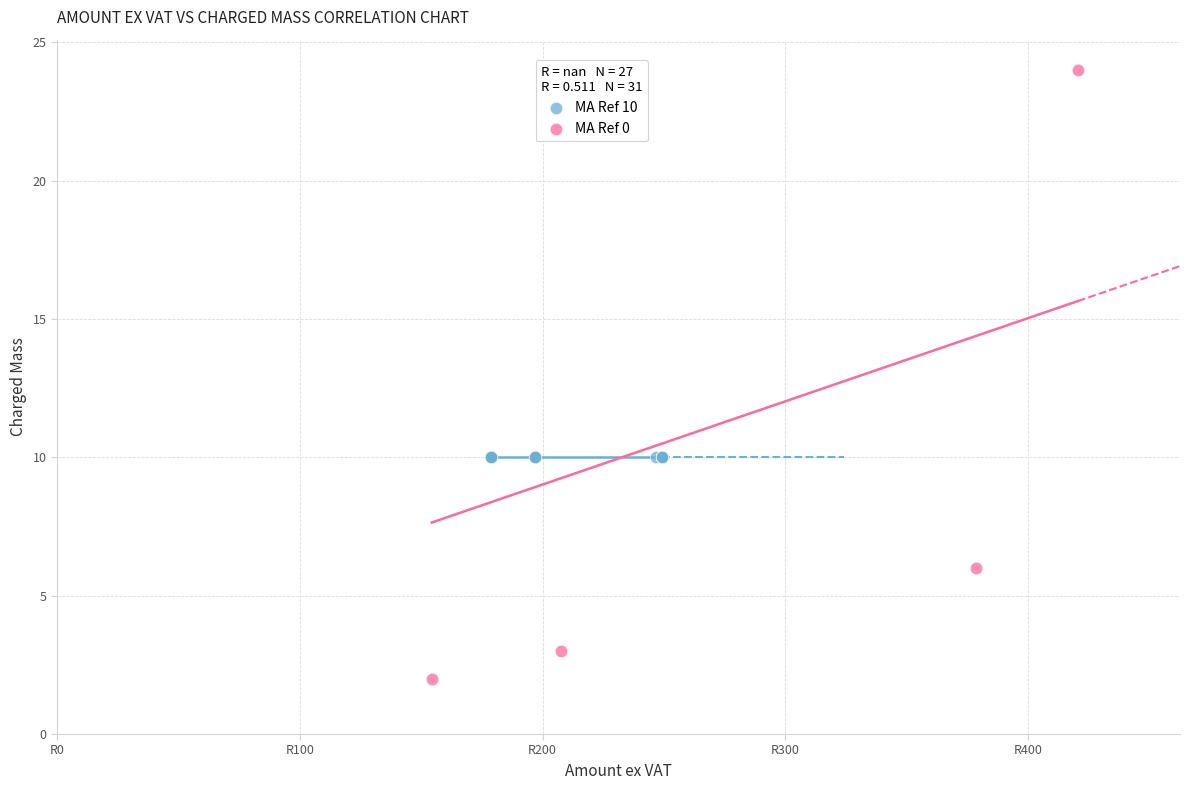

Which series reaches the maximum Y coordinate?

MA Ref 0